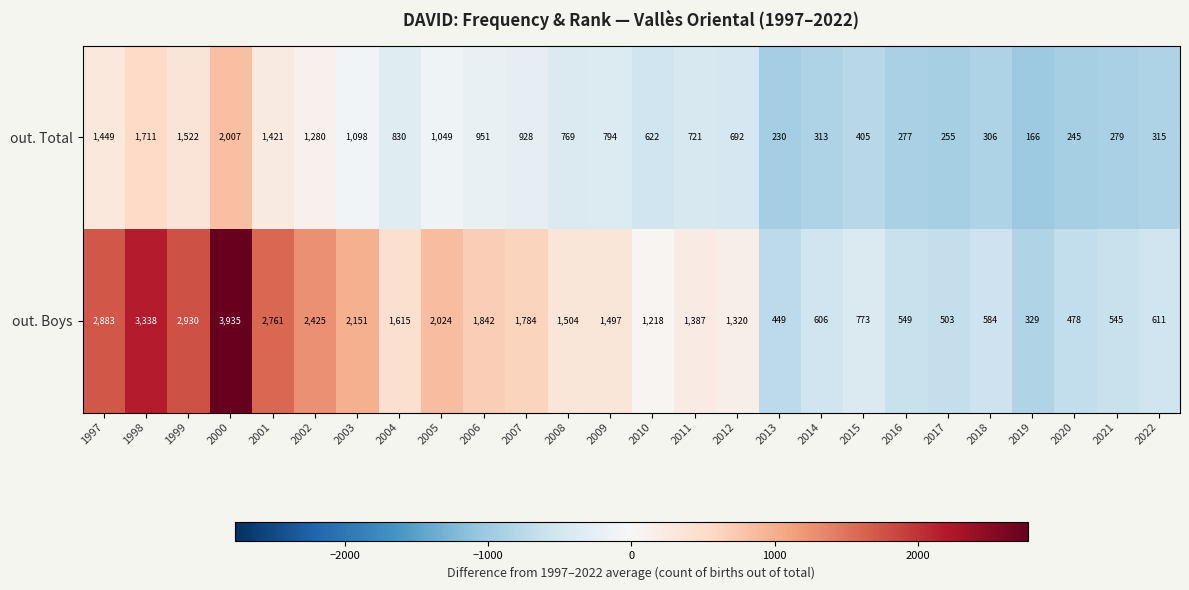

What is the spread (max minus min) of values at 2018?

278